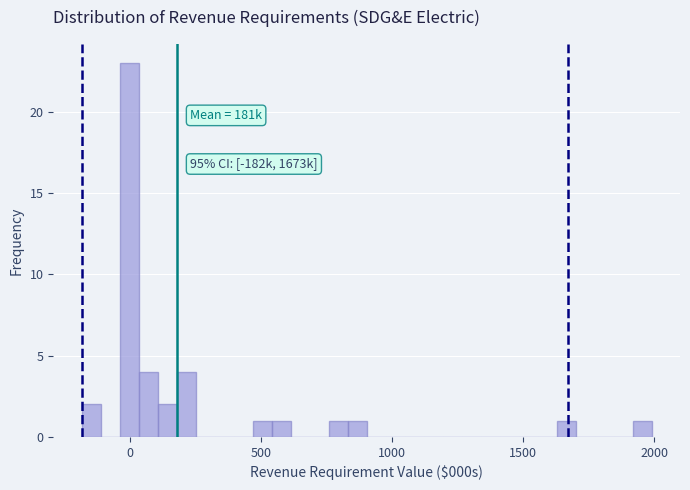

Read against the x-axis, roughly where is the centre of the tallest bar?

0